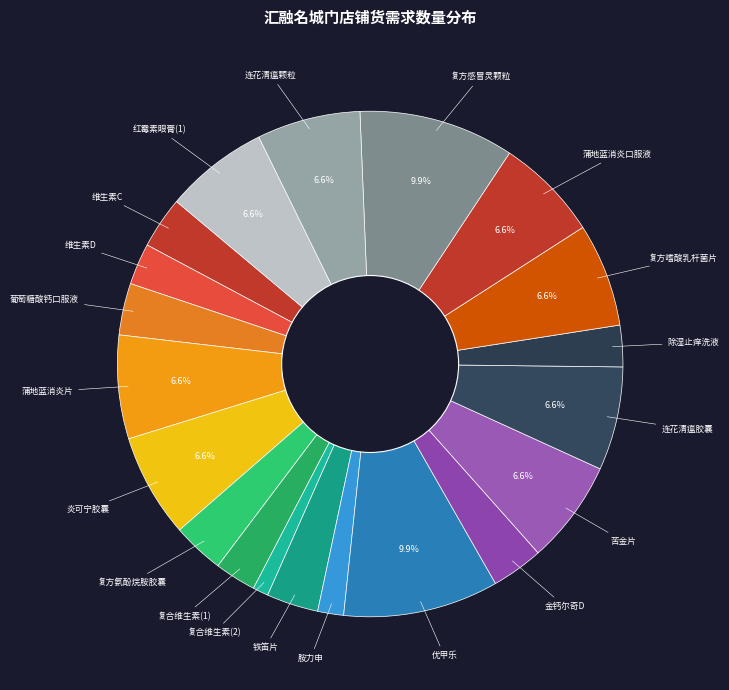

How many slices are in this pie chart?

20